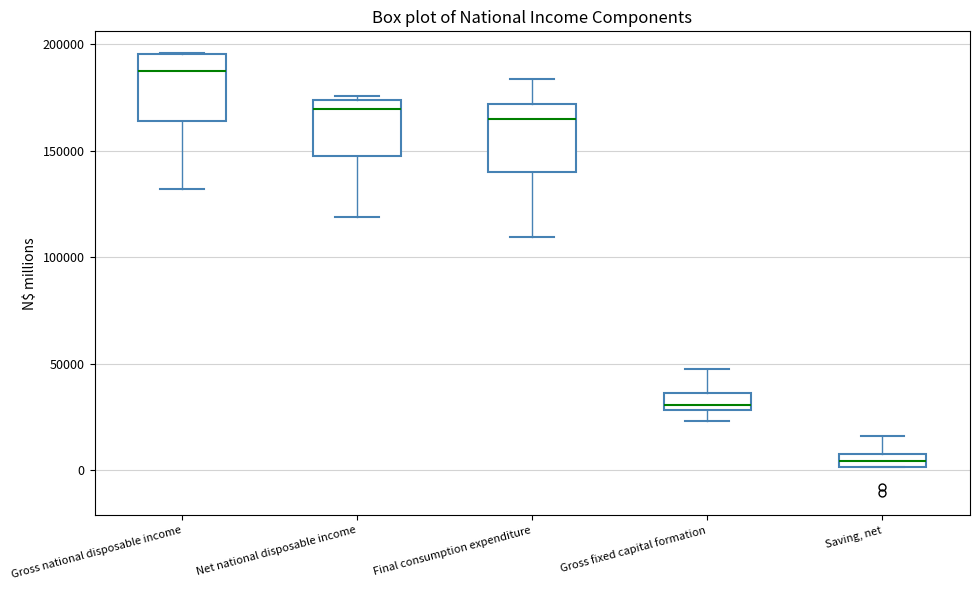

Where is the upper edge of the box for Gross fixed capital formation on the y-axis? The values are not printed on the chart, so give them approximately, as read against the axis.

35000